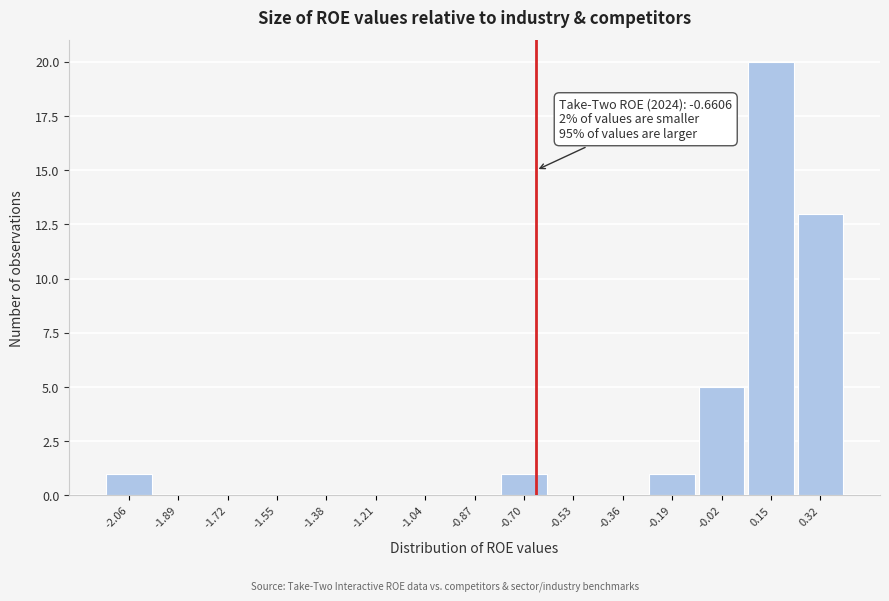

Over which range of the x-axis is the bar tallest?

0.06 to 0.24